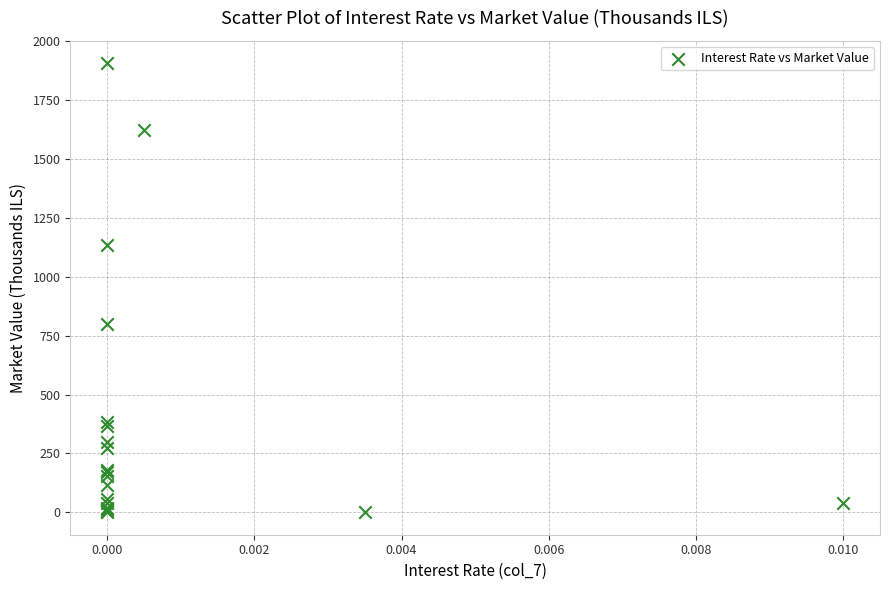

What Y value in the scatter plot is closest to 952?

801.2